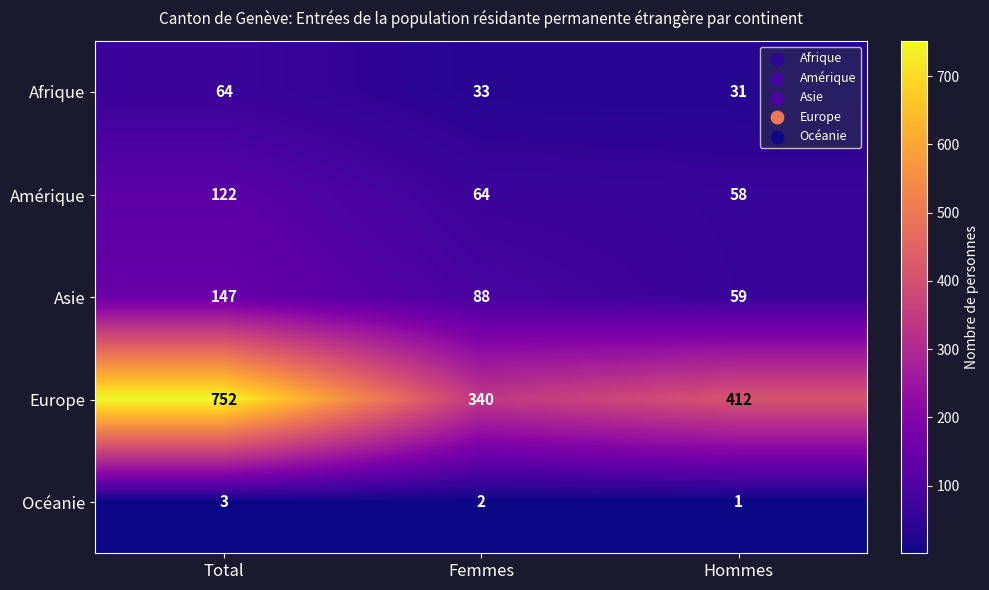

At which category is the sum across all series the highest?

Total